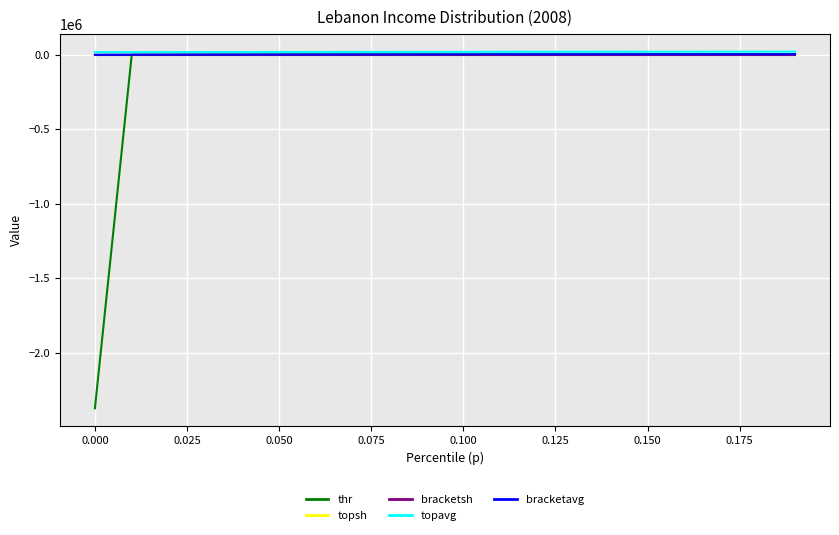

Which series has the largest range (max minus min)?

thr